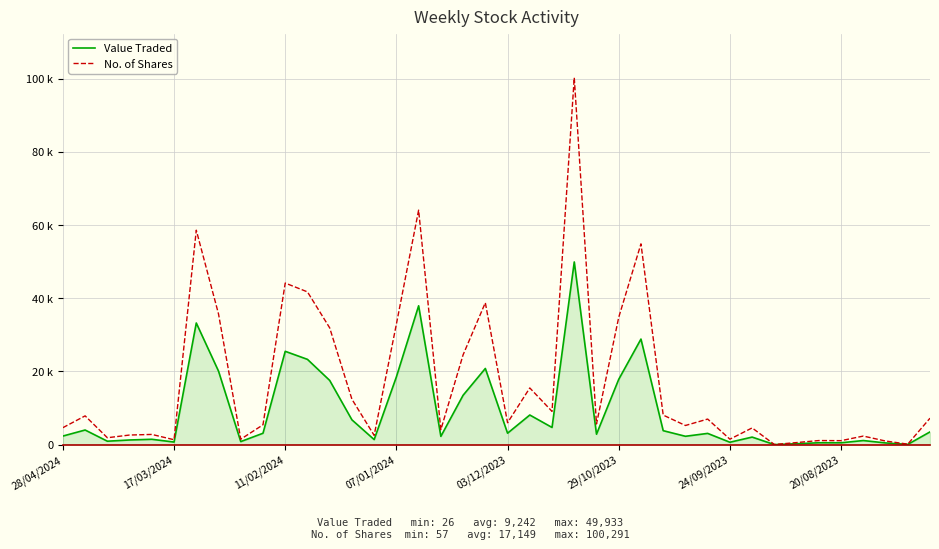

What are all the series names shown in the legend?

Value Traded, No. of Shares